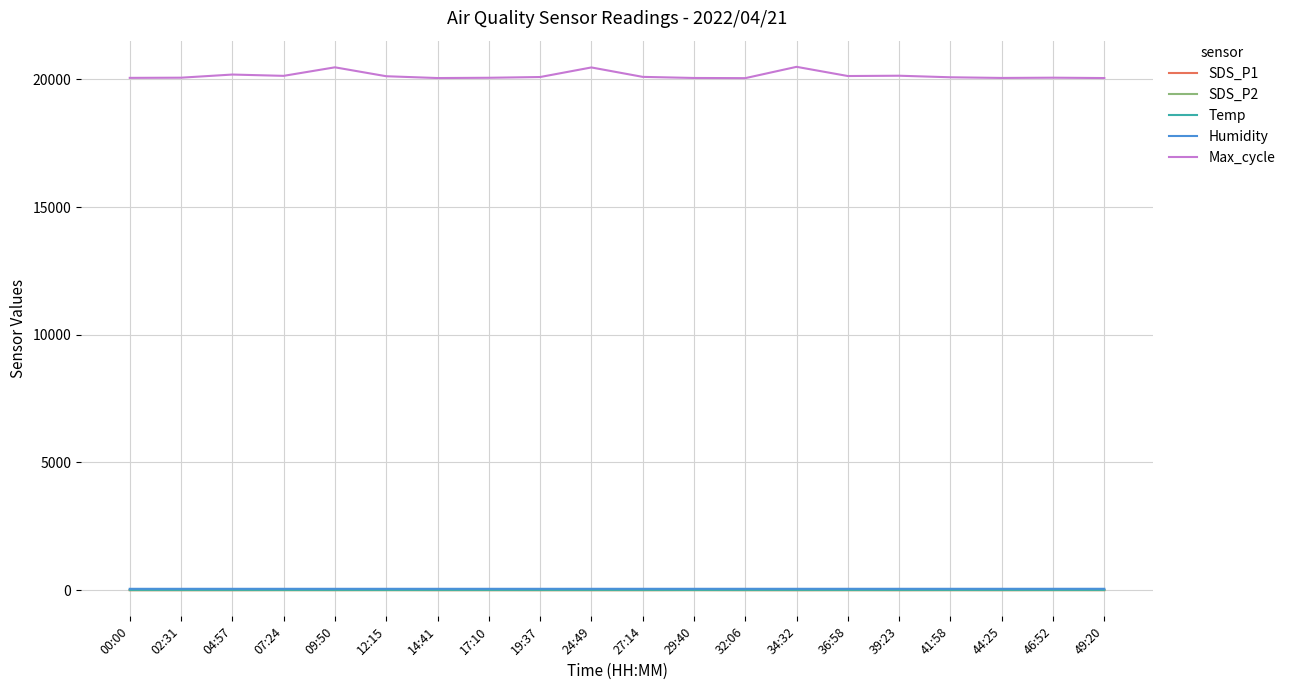

True or false: Max_cycle and SDS_P2 intersect in this chart.

False